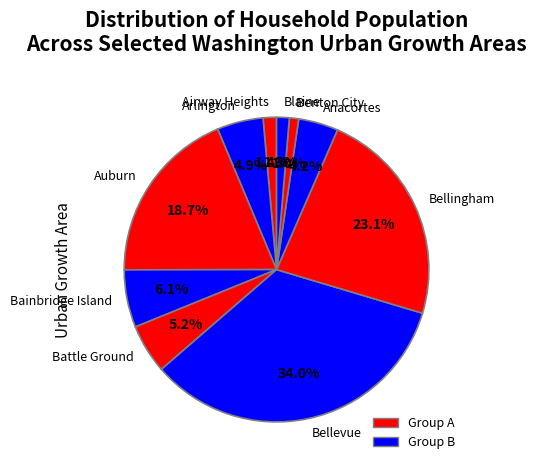

Is Arlington the majority of the pie?

No